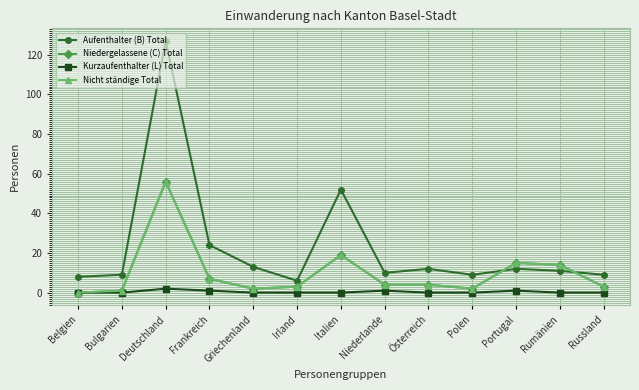

Is this an area chart (filled region under the line)?

No